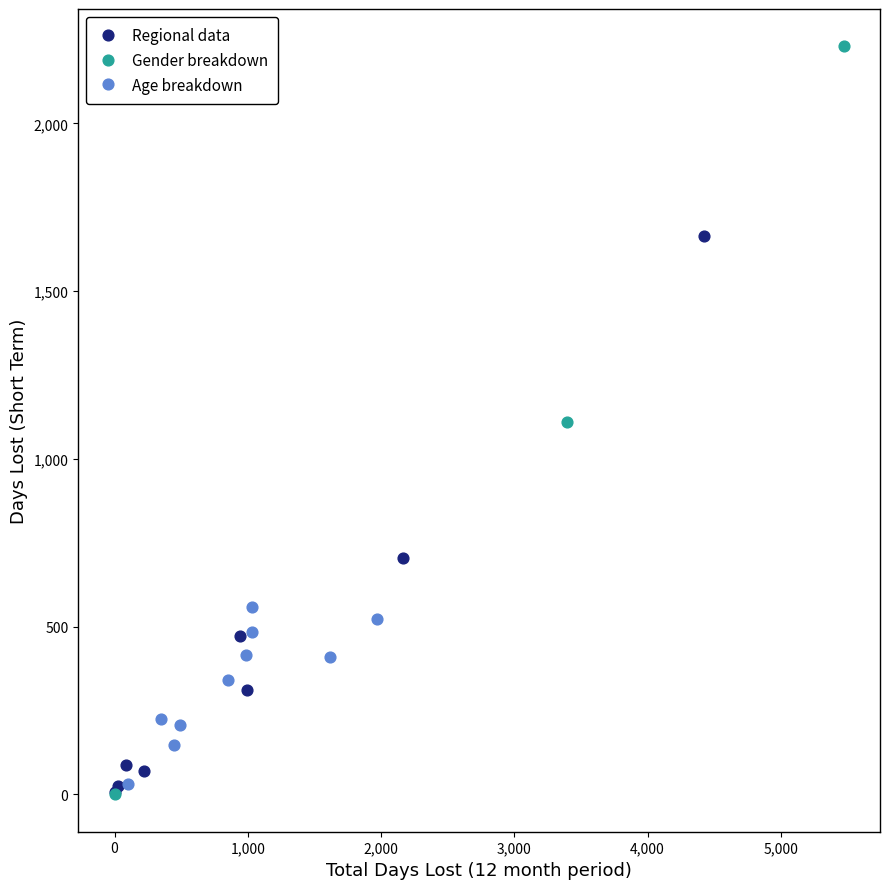

Which series has the widest spread of Y values?

Gender breakdown